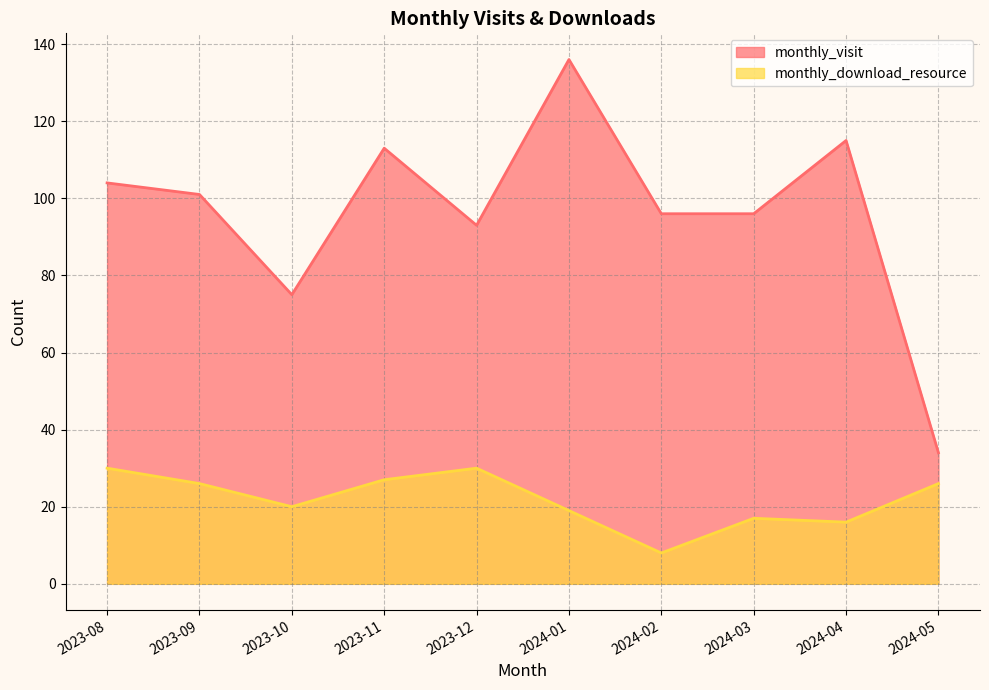

What is the lowest value of the monthly_download_resource series?

8